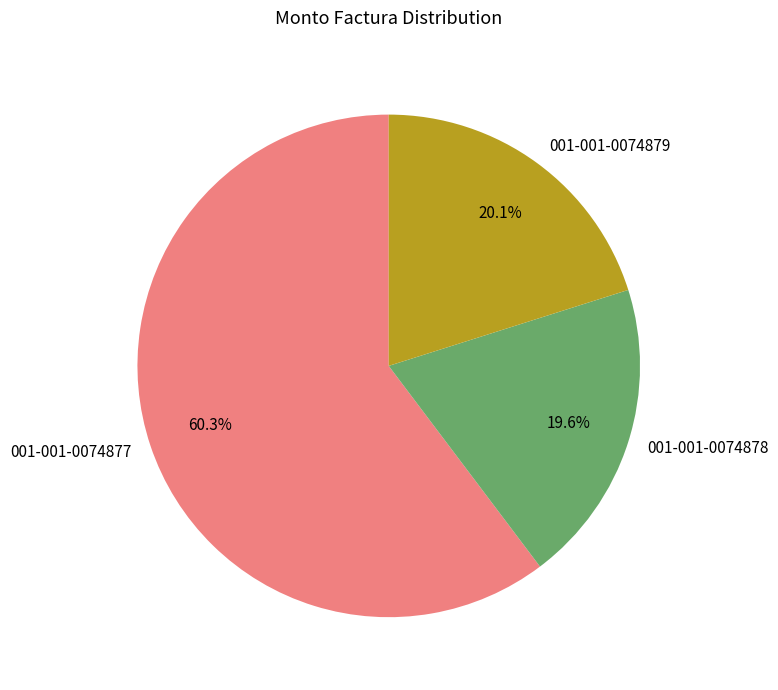

Which category accounts for the majority?

001-001-0074877